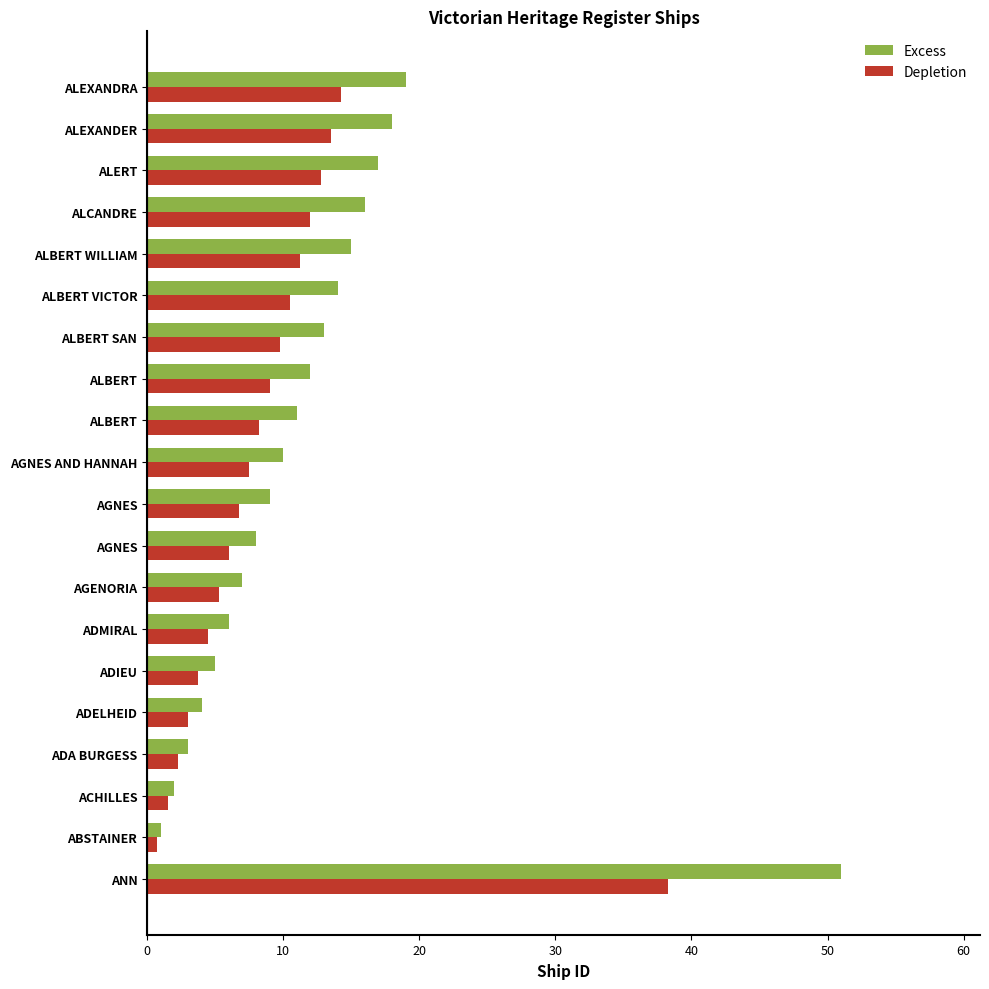

How many series are shown in this chart?

2